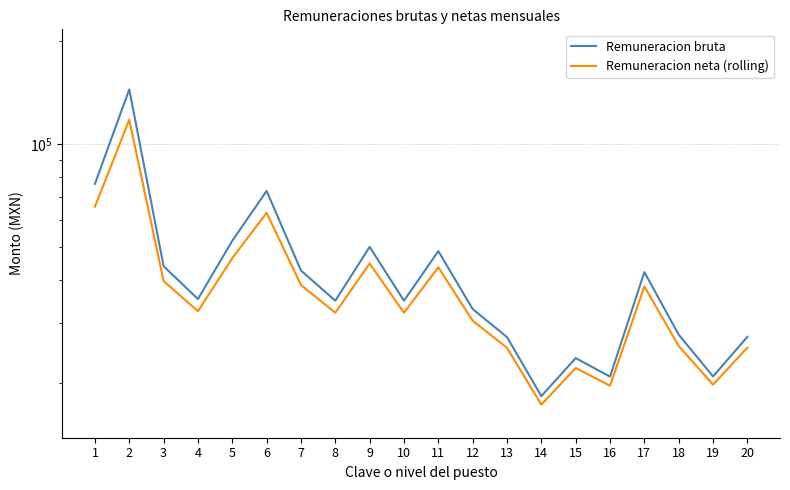

At which label does Remuneracion bruta first exceed 35156?

1